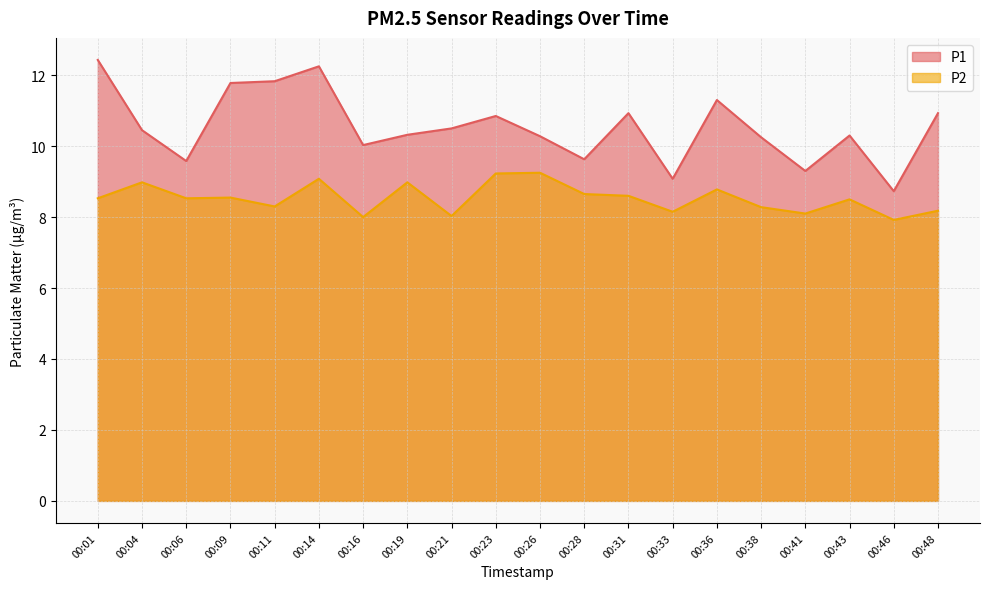

What is the difference between the maximum and minimum values in the P1 series?

3.7